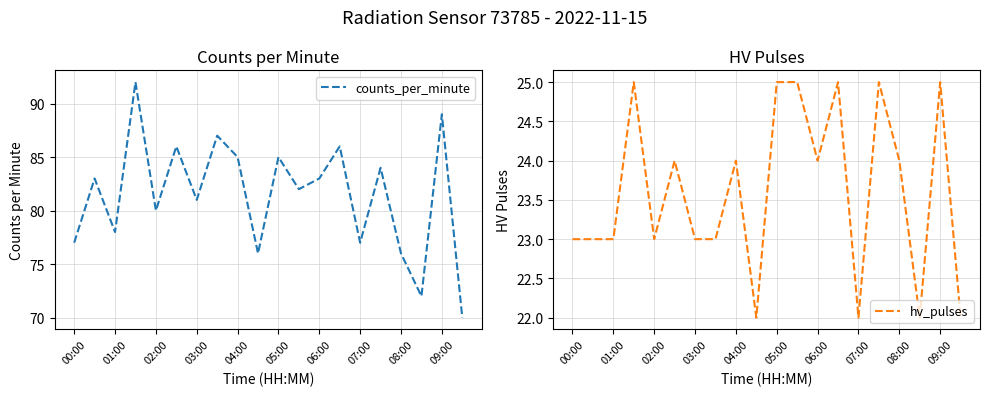

The counts_per_minute series shows 81 at 03:00. True or false?

True